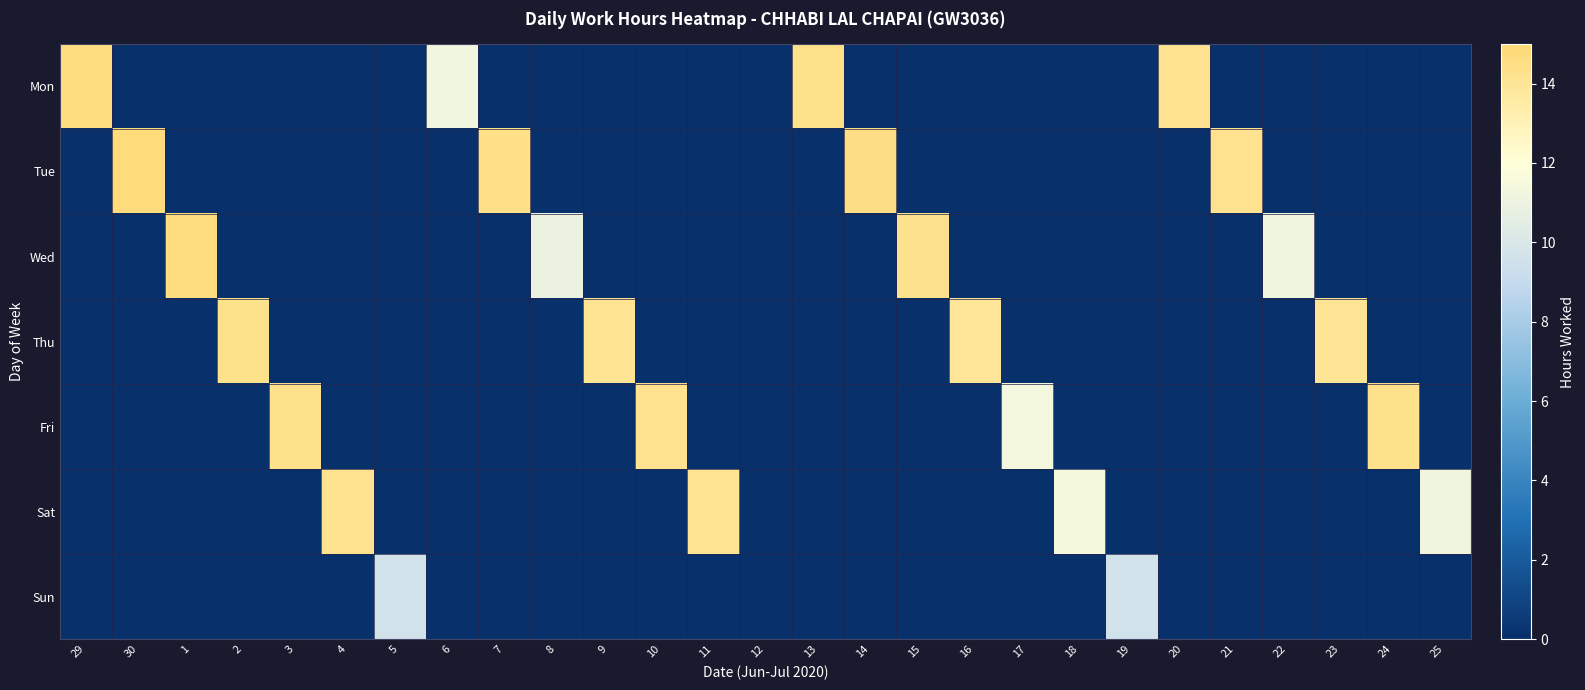

Which series has the largest range (max minus min)?

Tue